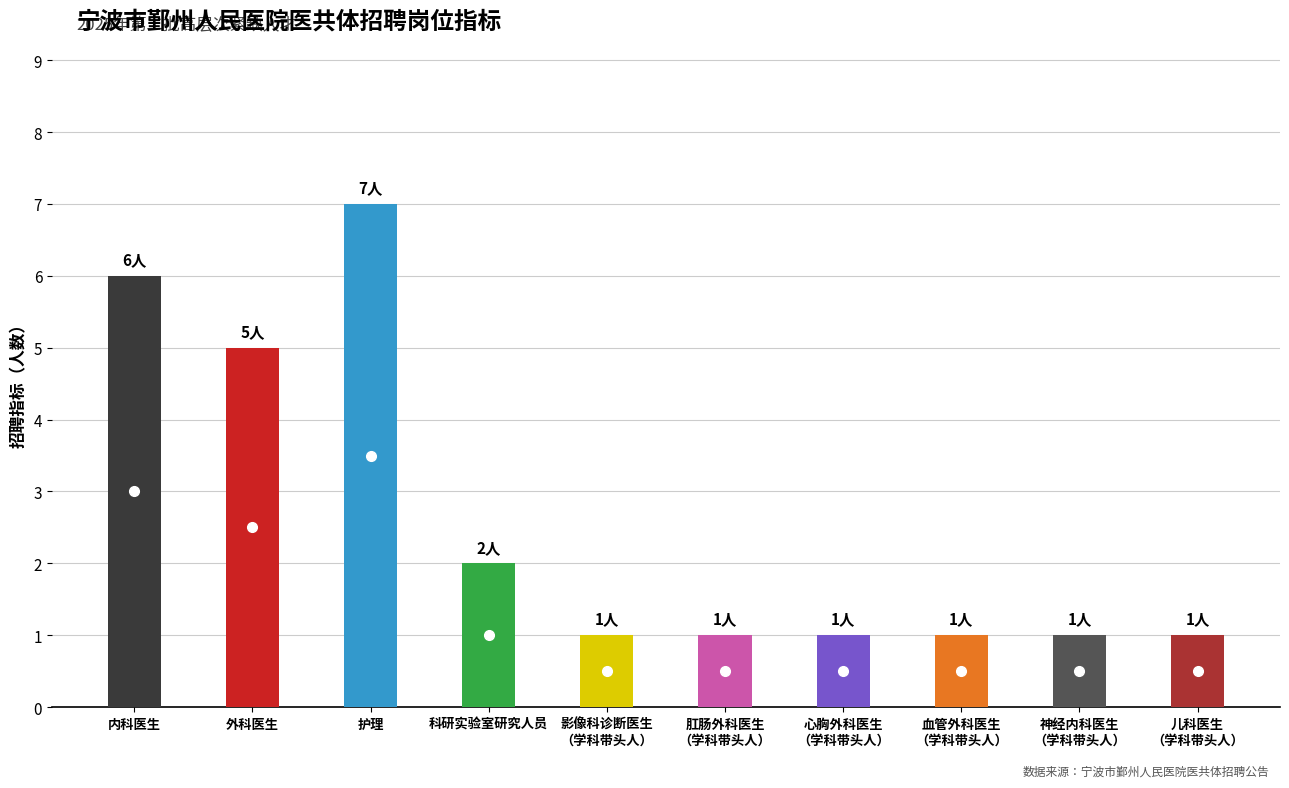

Does the chart contain stacked bars?

No